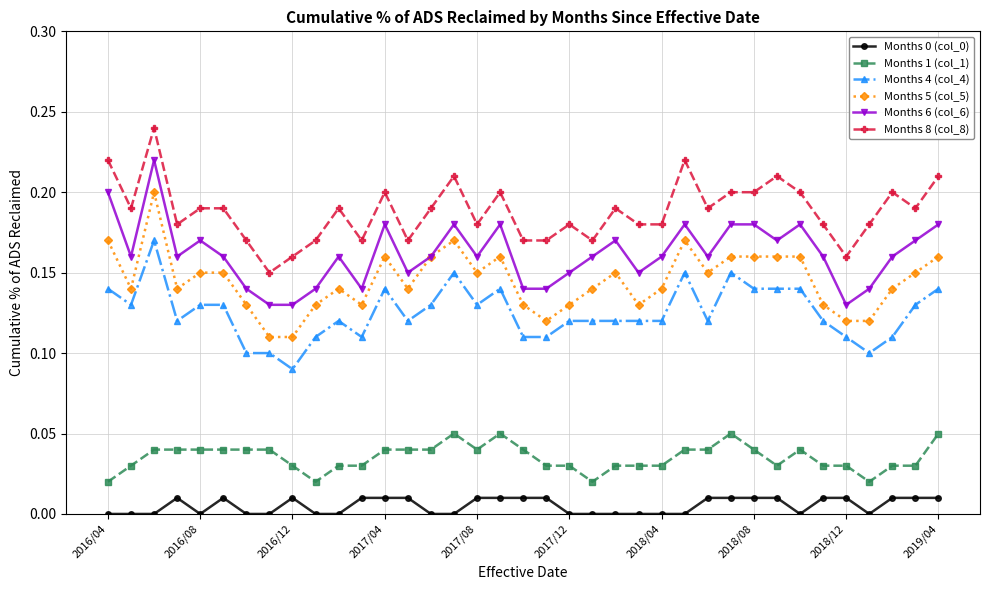

True or false: Months 5 (col_5) and Months 0 (col_0) intersect in this chart.

False